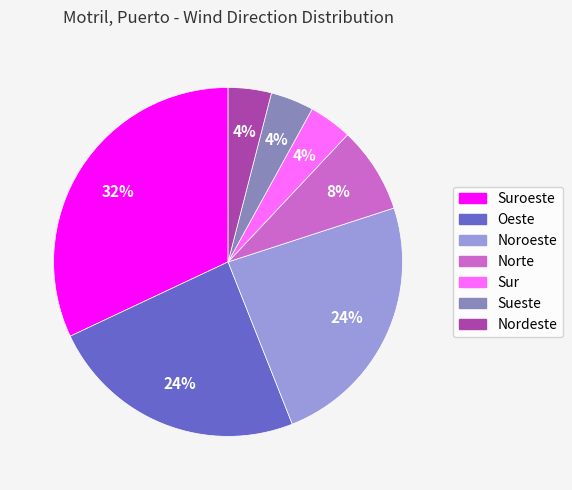

To the nearest percent, what is the difference between the largest and smallest slice percentages?

28%